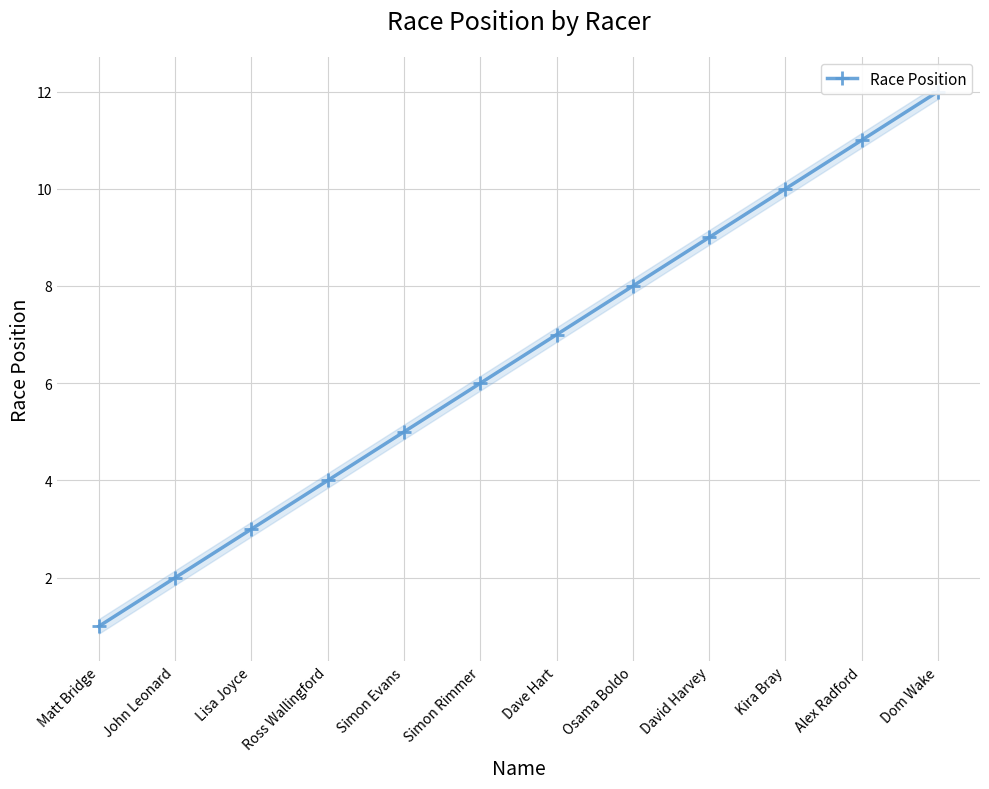

Reading left to right, what are all the values shown in this chart?

1	2	3	4	5	6	7	8	9	10	11	12